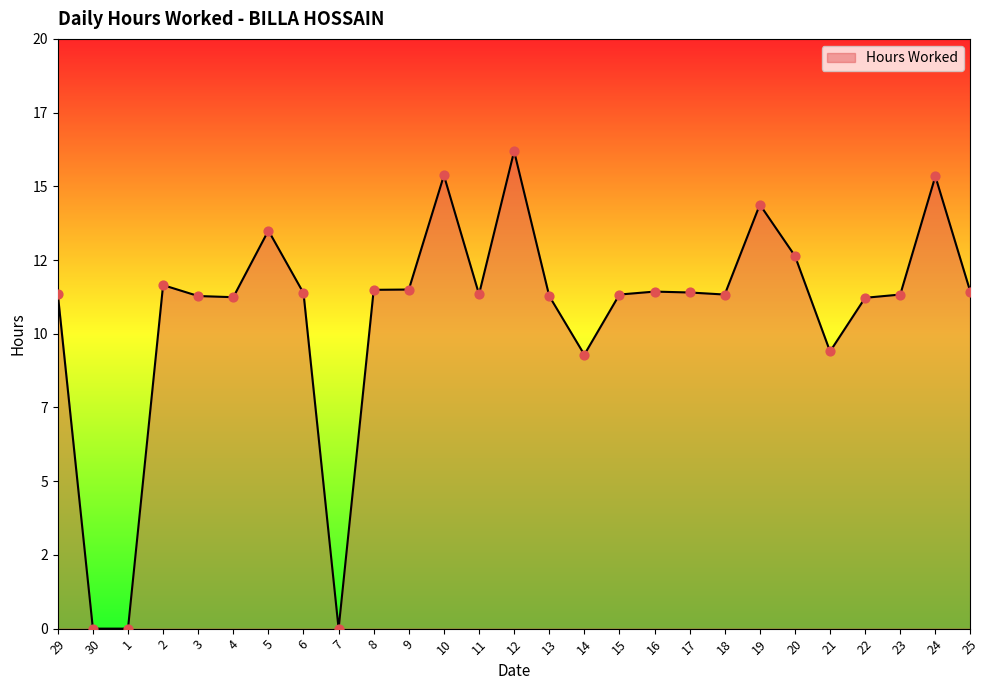

What is the change in value from 7 to 12?

+16.2